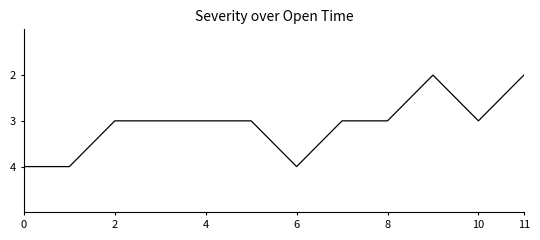

What is the maximum value shown in the chart?

4